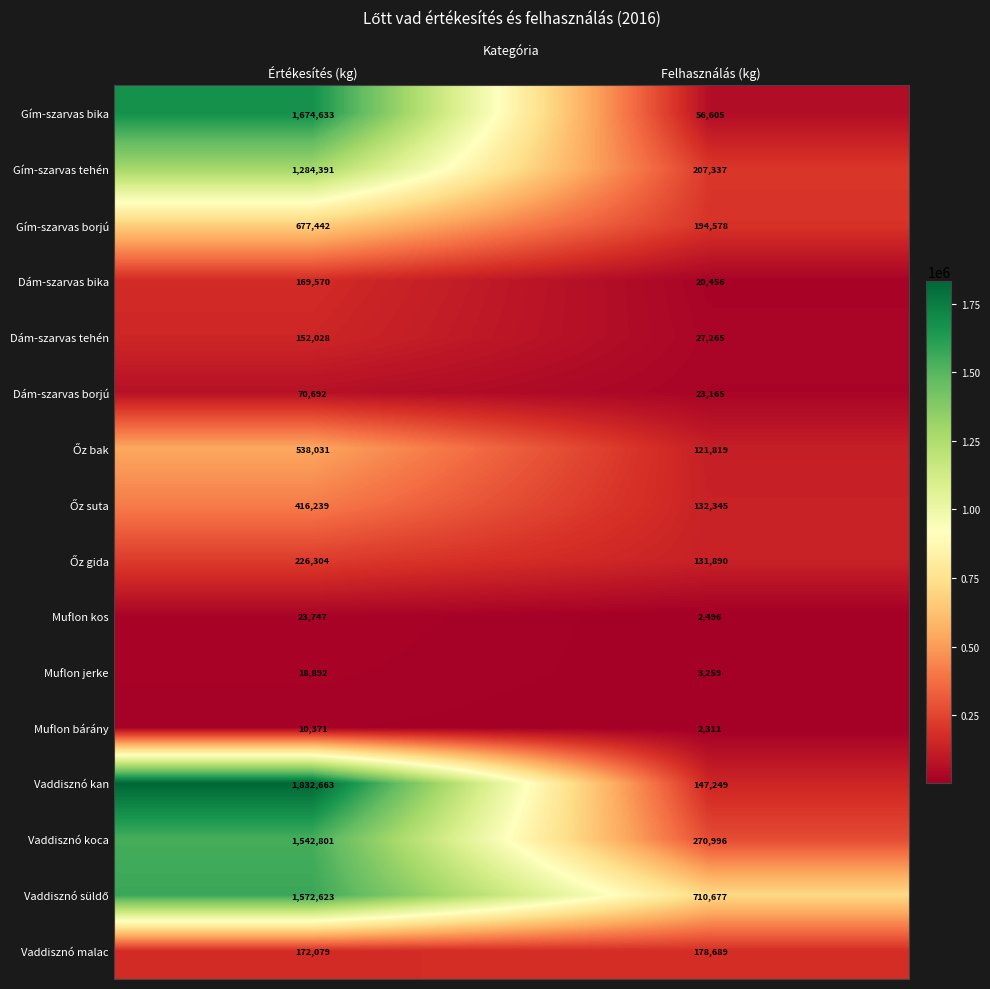

Which series changed the most between Értékesítés (kg) and Felhasználás (kg)?

Vaddisznó kan